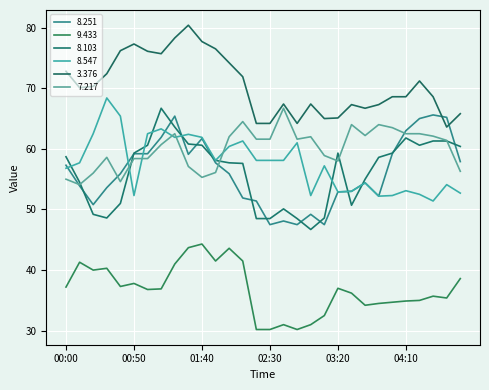

How many lines are shown in the chart?

6